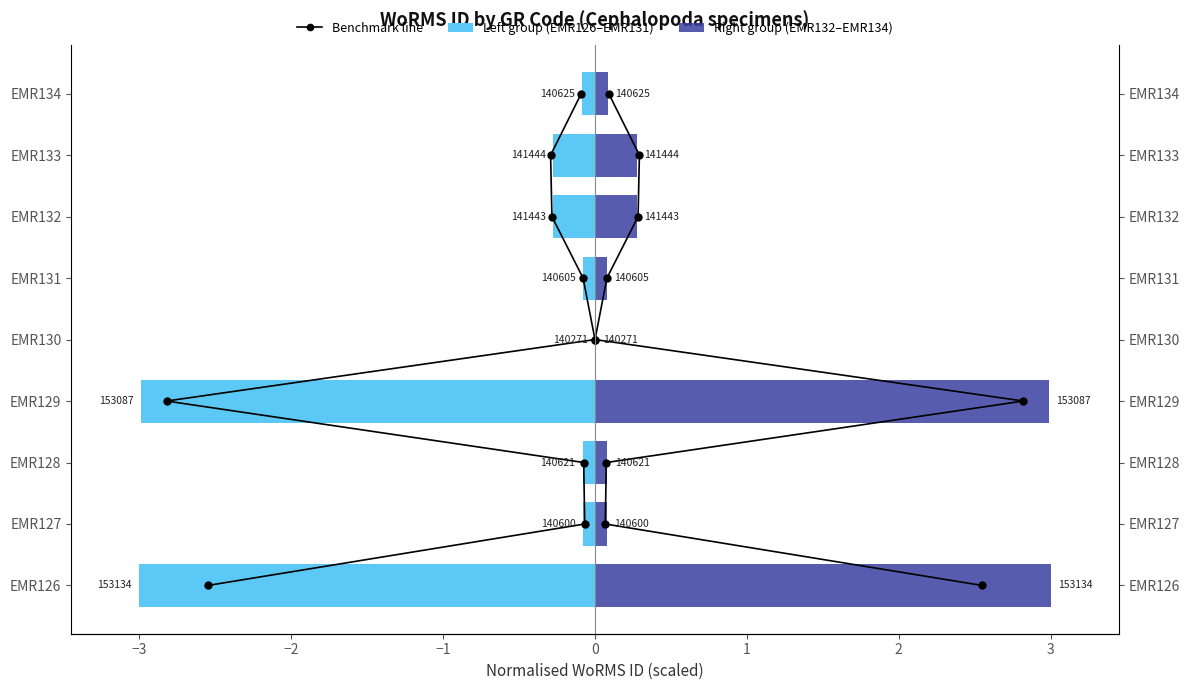

Are the bars grouped side by side (vs. stacked)?

Yes